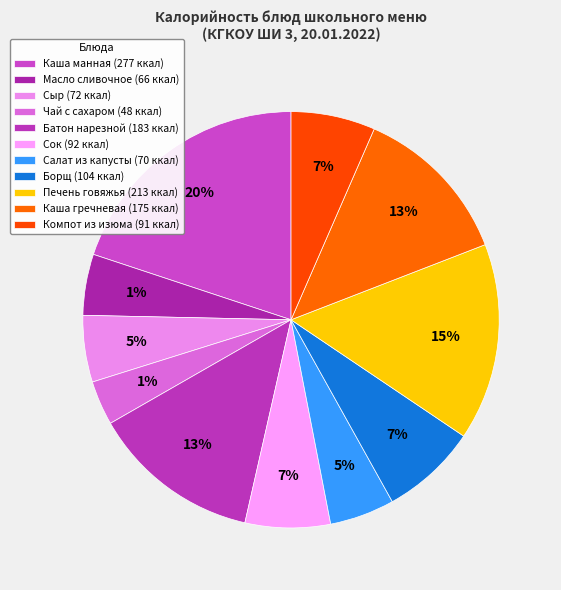

To the nearest percent, what portion does Батон нарезной represent?

13%